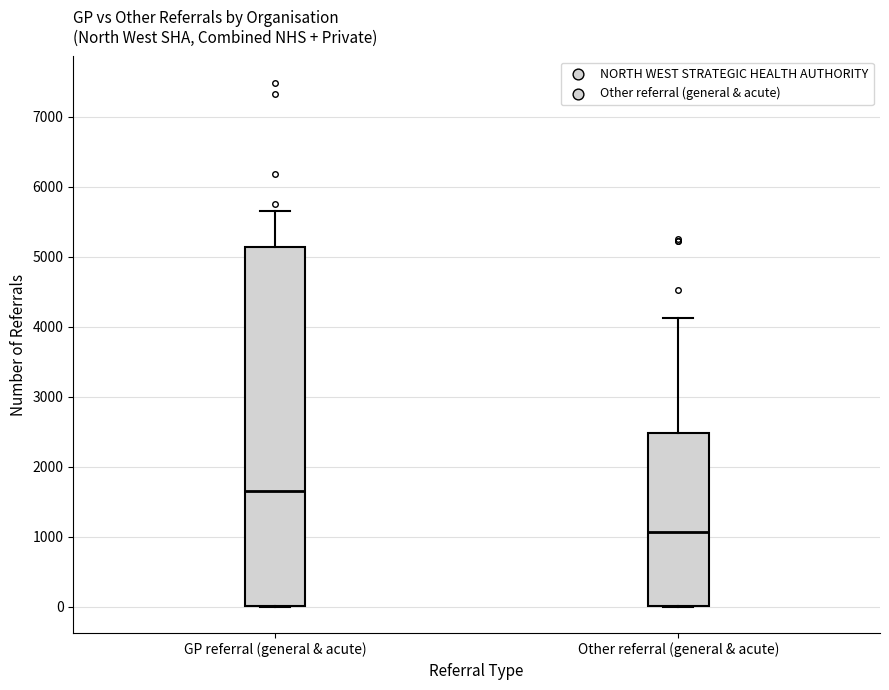

Comparing the boxes themselves (not the whiskers), which one is the tallest?

GP referral (general & acute)